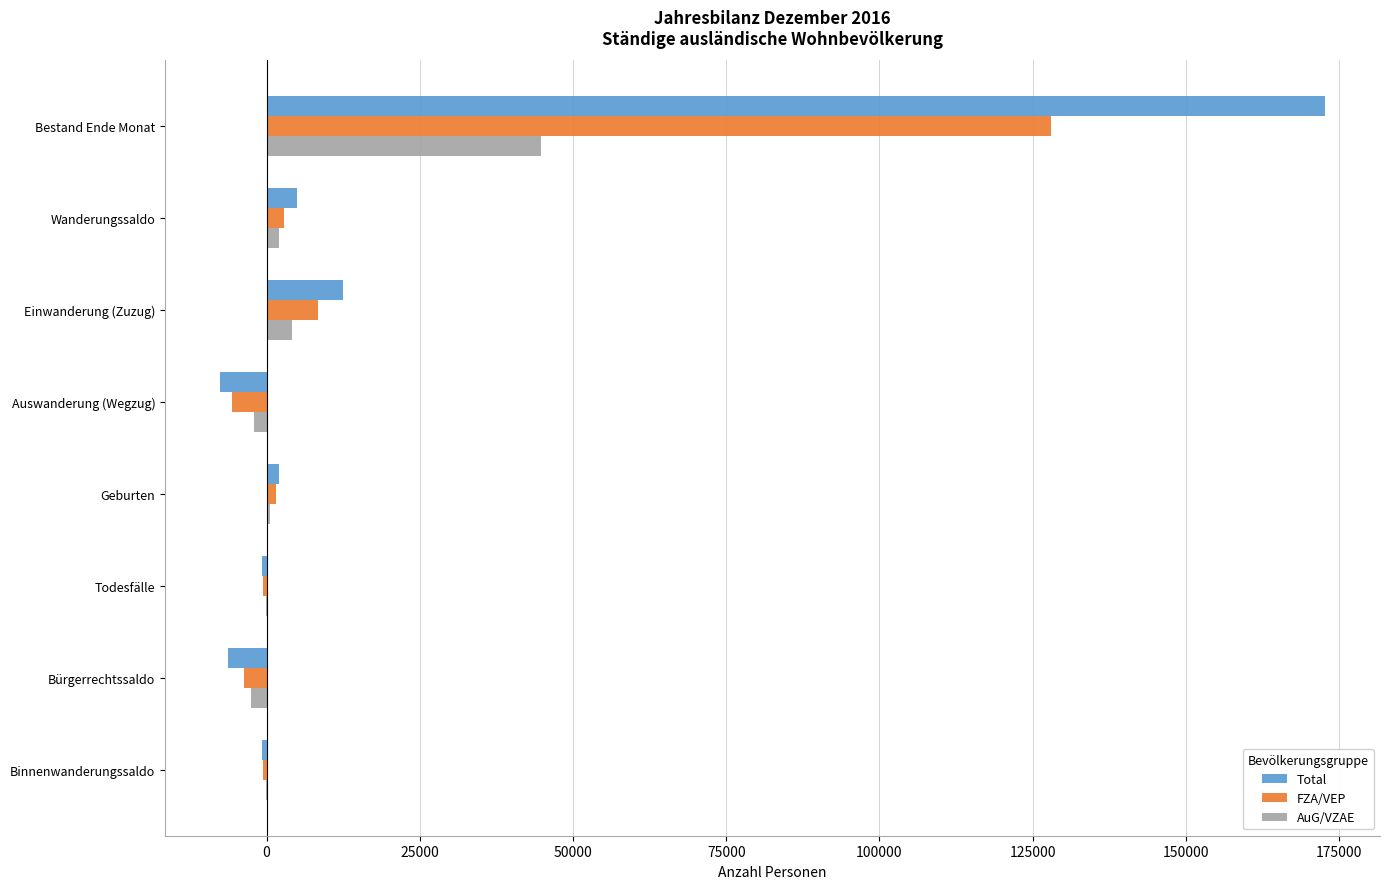

At which category is the sum across all series the highest?

Bestand Ende Monat